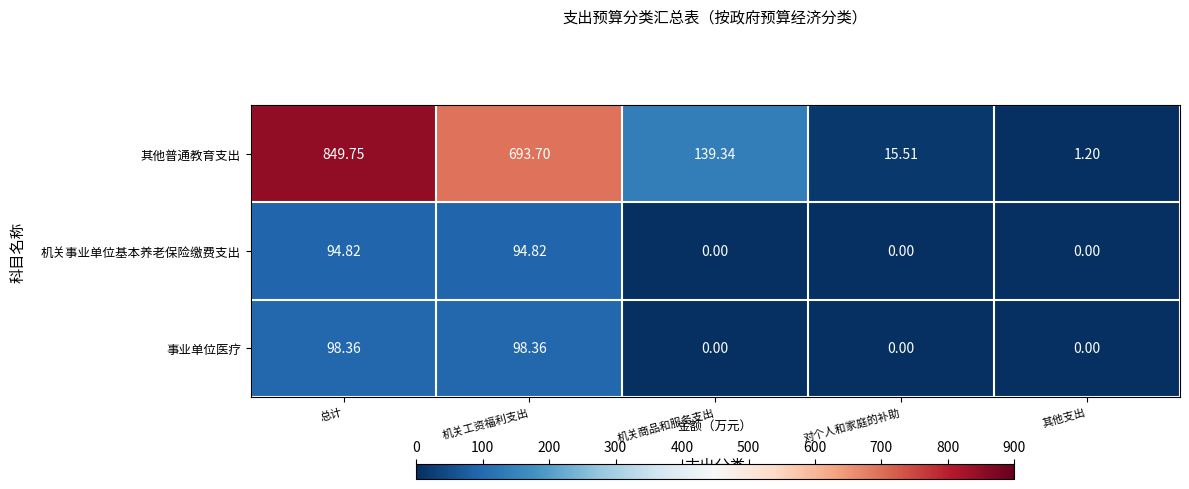

At which category does the chart reach its peak across all series?

总计